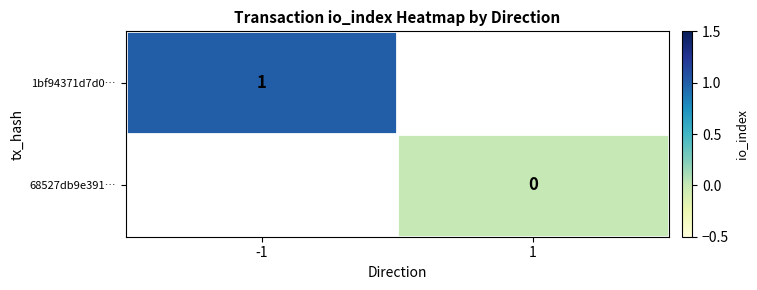

Is the value of 1bf94371d7d0… at -1 greater than the value of 68527db9e391… at 1?

Yes